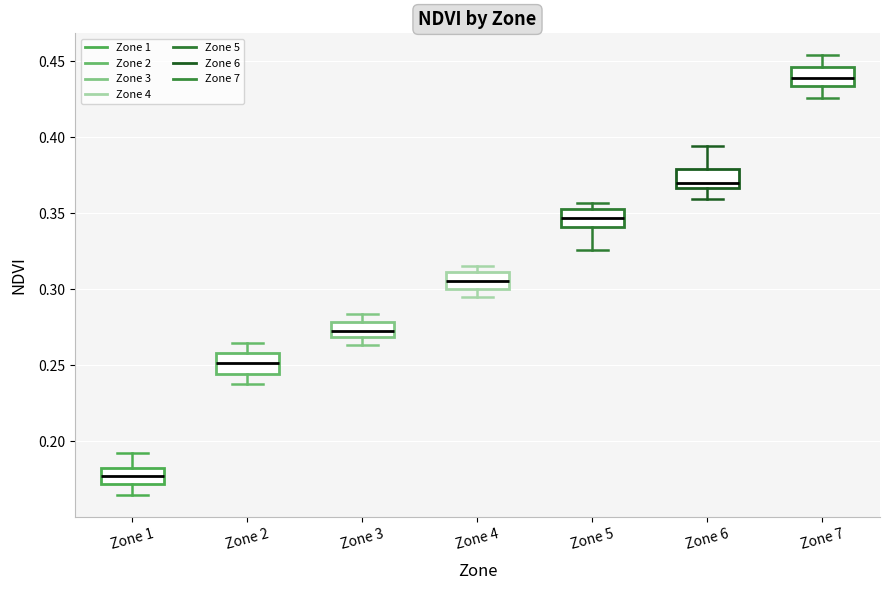

Reading left to right, read every box against the y-axis: the position of its median line, the range the box covers, and the ends of its whiskers. The values are not printed on the chart, so give them approximately, as read against the axis.

Zone 1: median 0.175, box 0.170 to 0.180, whiskers 0.165 to 0.190
Zone 2: median 0.250, box 0.245 to 0.260, whiskers 0.240 to 0.265
Zone 3: median 0.275, box 0.270 to 0.280, whiskers 0.265 to 0.285
Zone 4: median 0.305, box 0.300 to 0.310, whiskers 0.295 to 0.315
Zone 5: median 0.345, box 0.340 to 0.355, whiskers 0.325 to 0.355 (just above the box's upper edge)
Zone 6: median 0.370, box 0.365 to 0.380, whiskers 0.360 to 0.395
Zone 7: median 0.440, box 0.435 to 0.445, whiskers 0.425 to 0.455